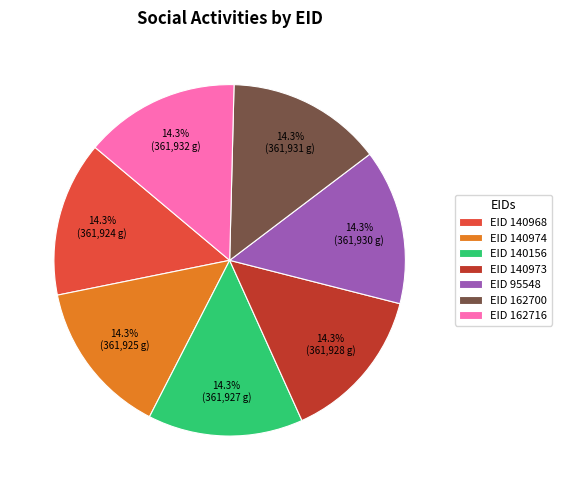

What is the ratio of the value at EID 162700 to the value at EID 140156?

1.0